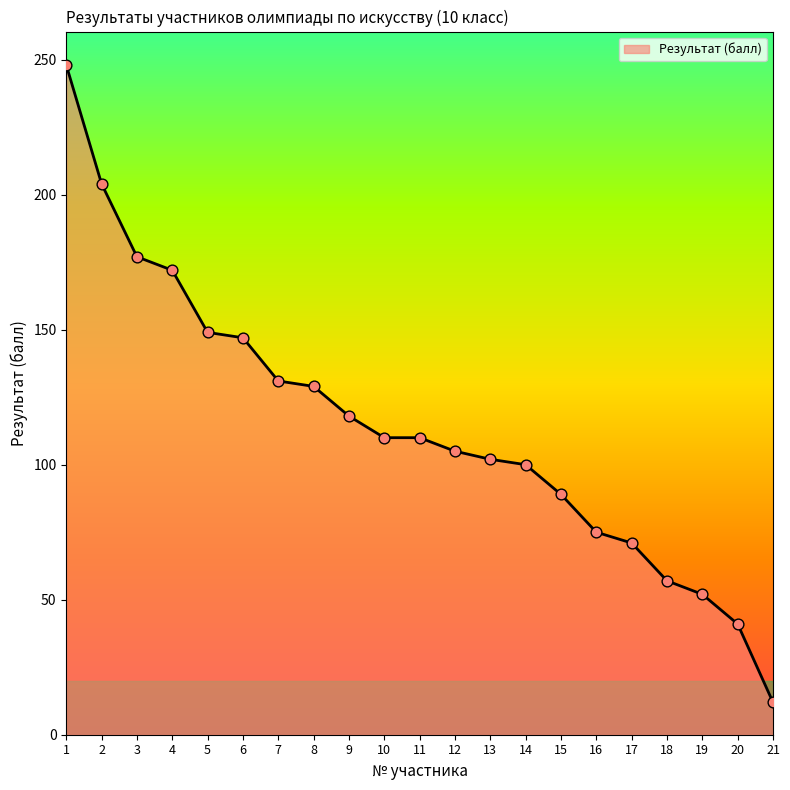

Between 11 and 3, which is larger?

3